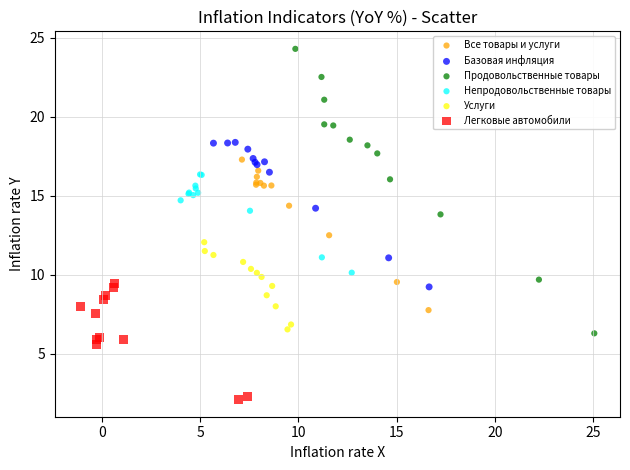

Which series contains the highest Y value?

Продовольственные товары